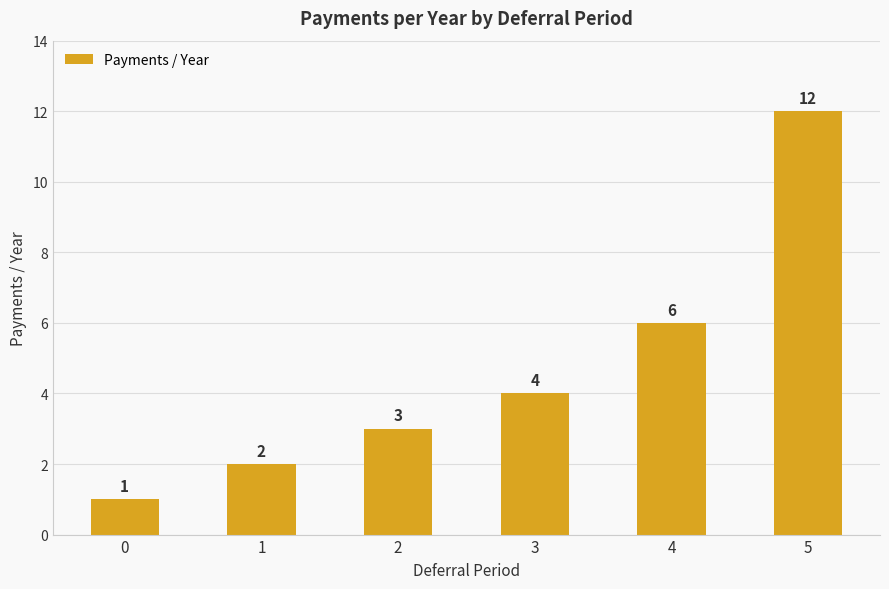

What is the value of the 2nd bar from the left?

2